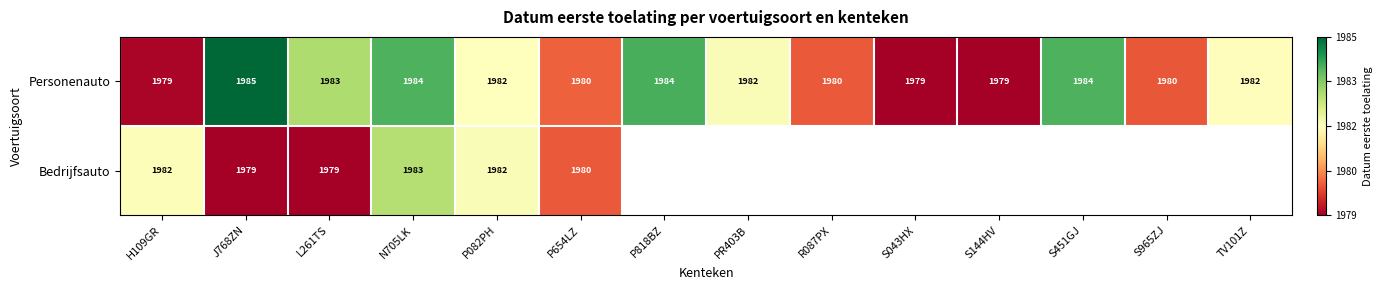

Which has a higher value, N705LK or J768ZN?

J768ZN